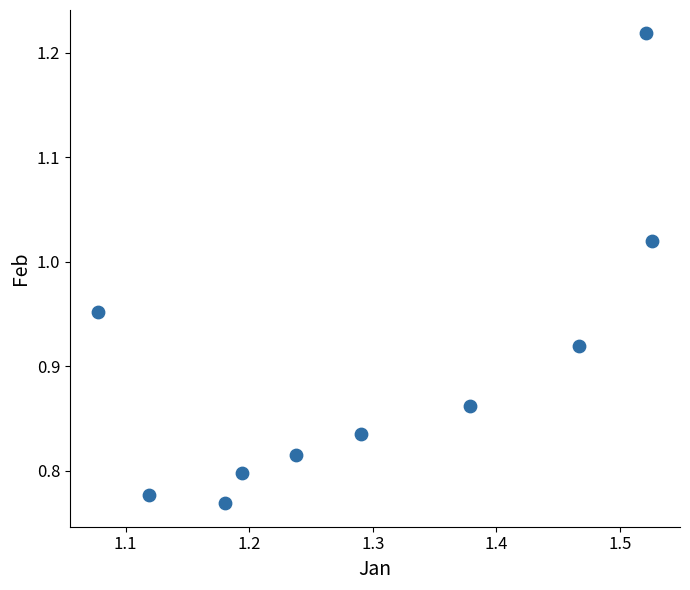

What is the range of Y values (max minus min)?

0.4